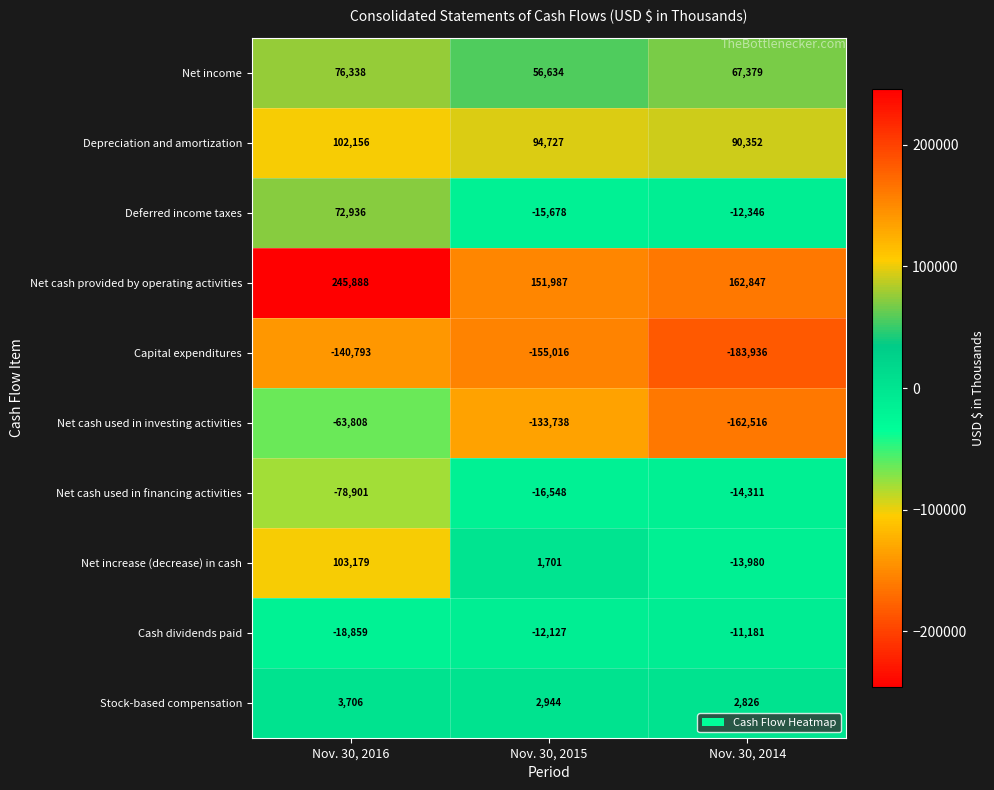

Reading left to right, transcribe all the data shown in this chart.

Net income: 76338	56634	67379
Depreciation and amortization: 102156	94727	90352
Deferred income taxes: 72936	-15678	-12346
Net cash provided by operating activities: 245888	151987	162847
Capital expenditures: -140793	-155016	-183936
Net cash used in investing activities: -63808	-133738	-162516
Net cash used in financing activities: -78901	-16548	-14311
Net increase (decrease) in cash: 103179	1701	-13980
Cash dividends paid: -18859	-12127	-11181
Stock-based compensation: 3706	2944	2826